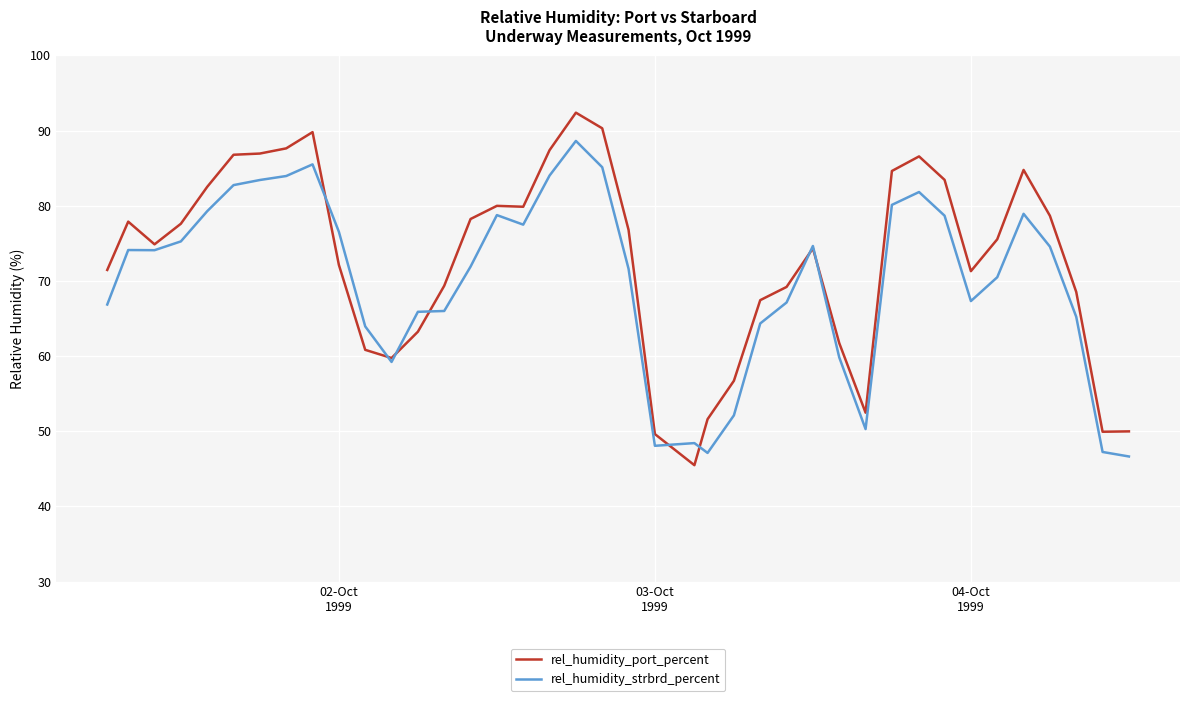

What is the difference between the maximum and minimum values in the rel_humidity_port_percent series?

46.9